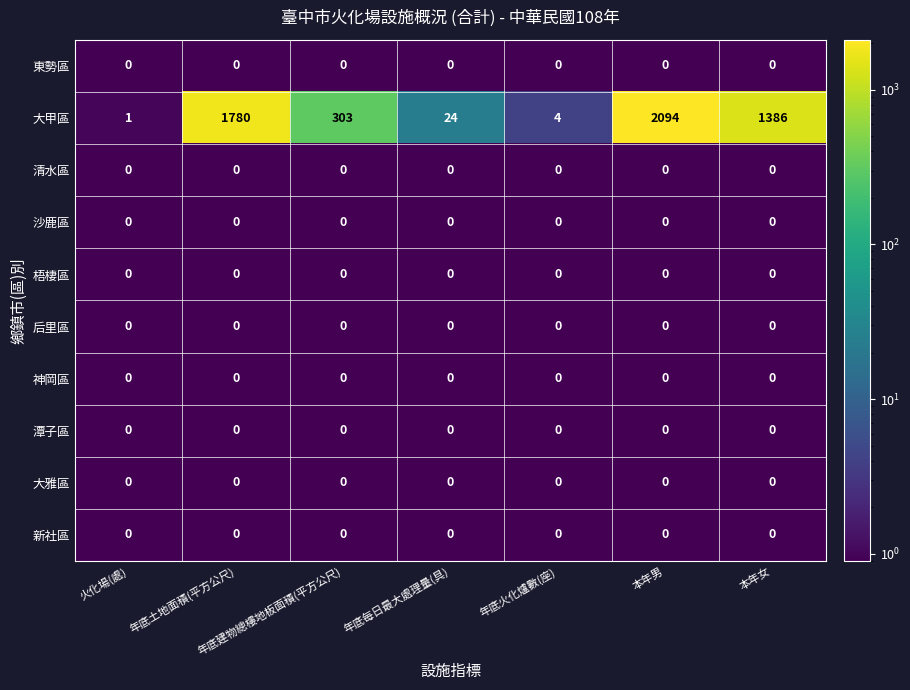

What is the average value of the 大甲區 series?

799